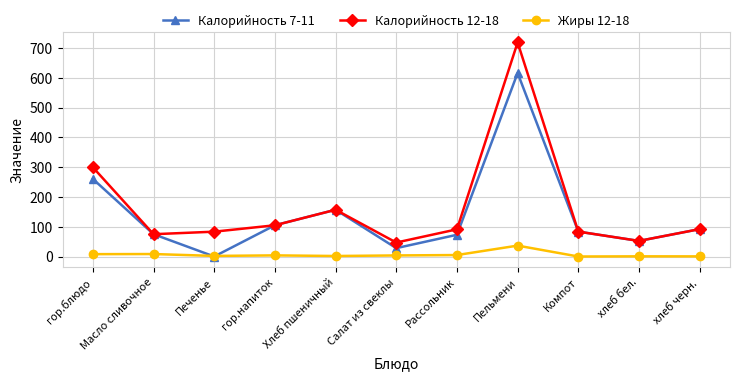

Which series has the largest total across all categories?

Калорийность 12-18